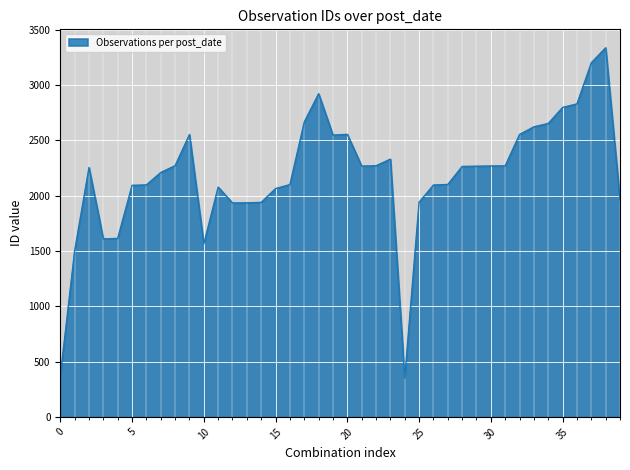

Does the chart have visible grid lines?

Yes